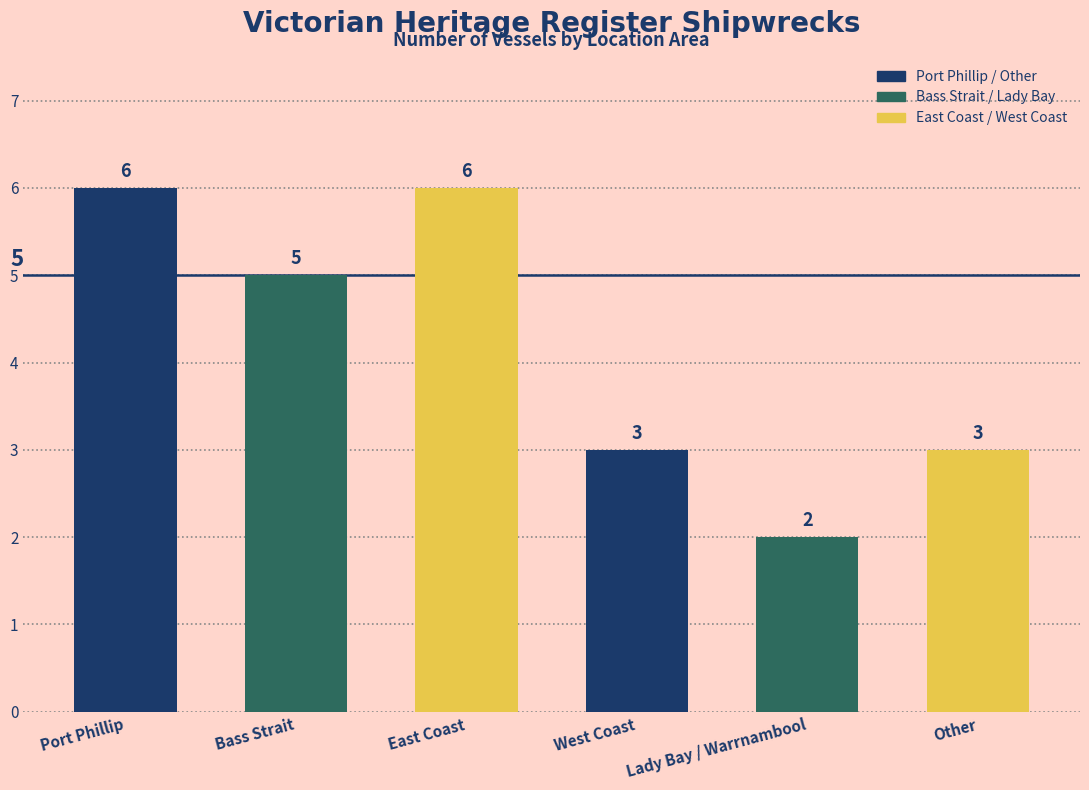

How many categories are shown in the chart?

6